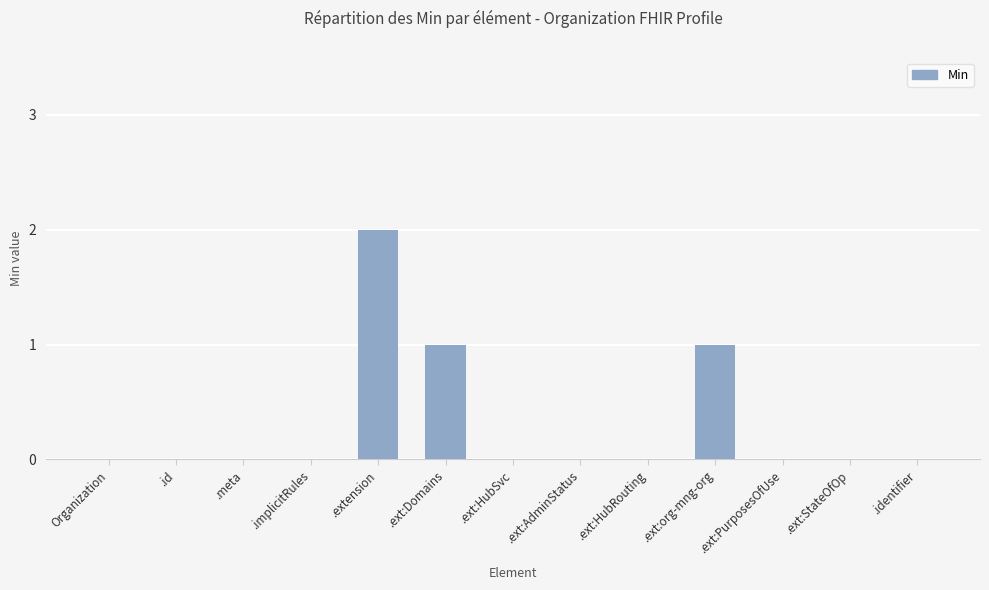

Is it true that the value at .ext:StateOfOp is -1?

False